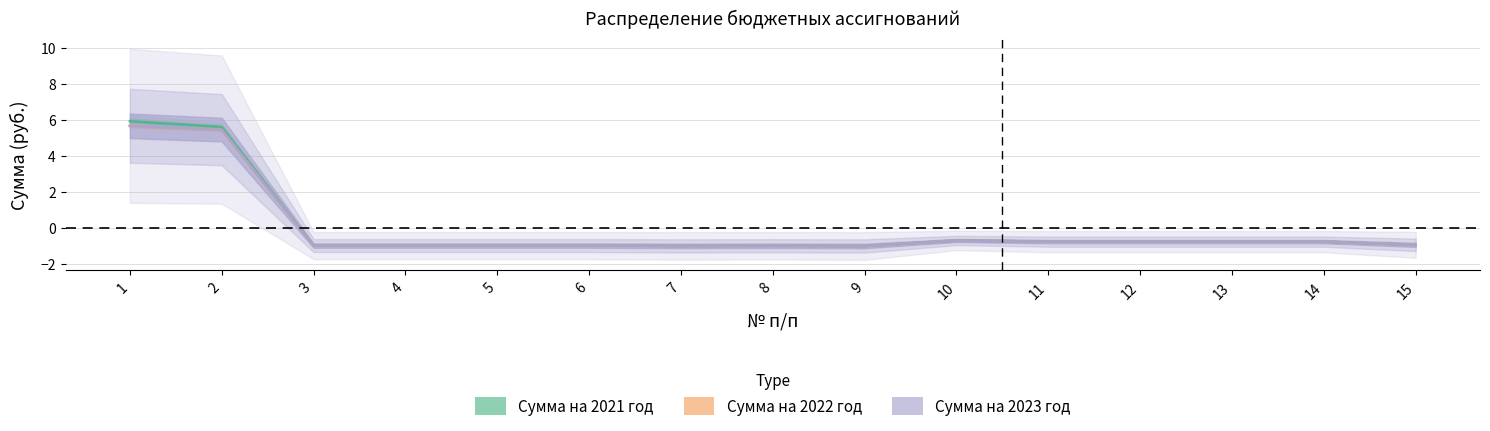

Is it true that Сумма на 2021 год equals -0.6 at 5?

False